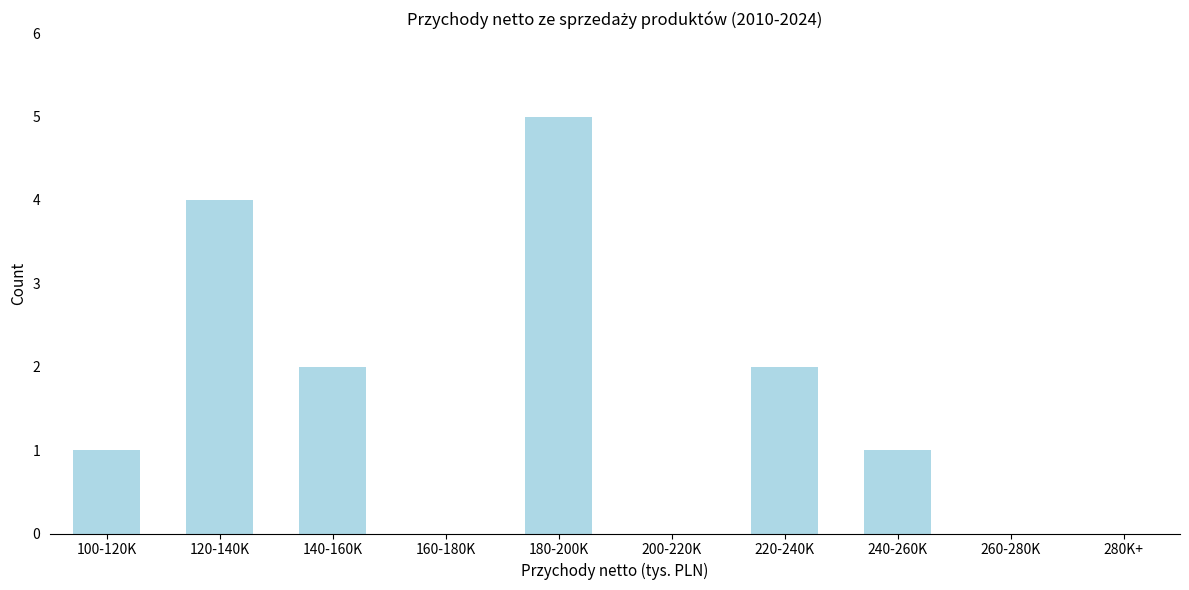

Reading left to right, transcribe all the data shown in this chart.

100-120K=1	120-140K=4	140-160K=2	160-180K=0	180-200K=5	200-220K=0	220-240K=2	240-260K=1	260-280K=0	280K+=0